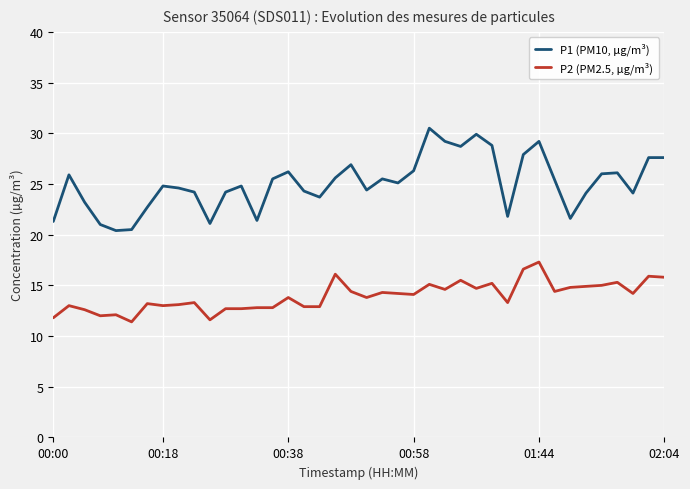

True or false: P2 (PM2.5, µg/m³) has more than 1 interior local peaks.

True